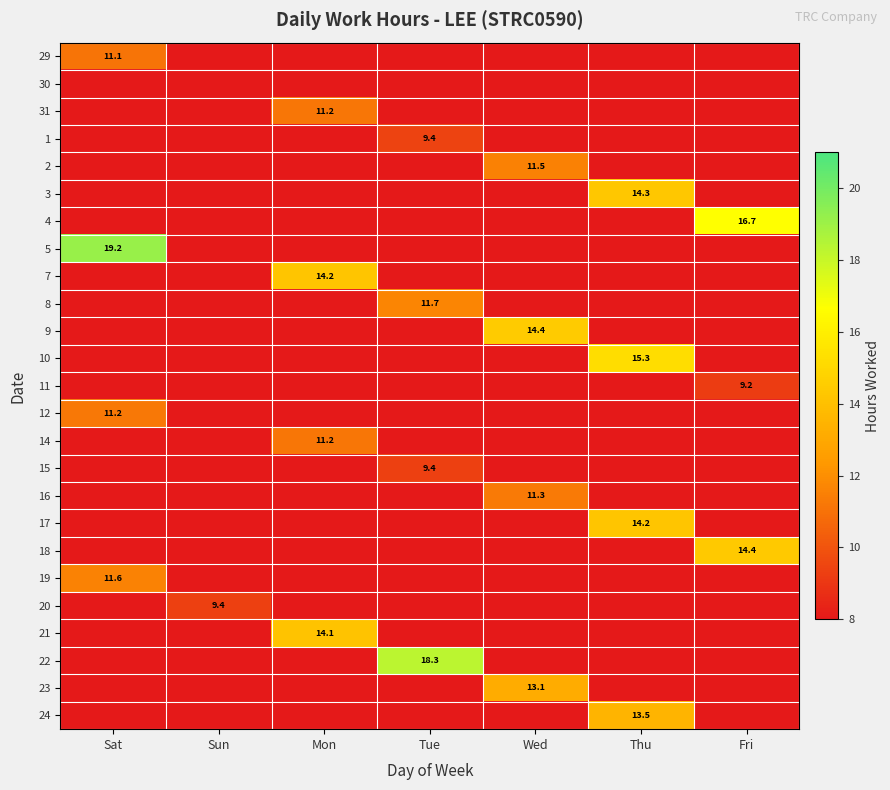

The value of 11 at Fri is 9.2. True or false?

True